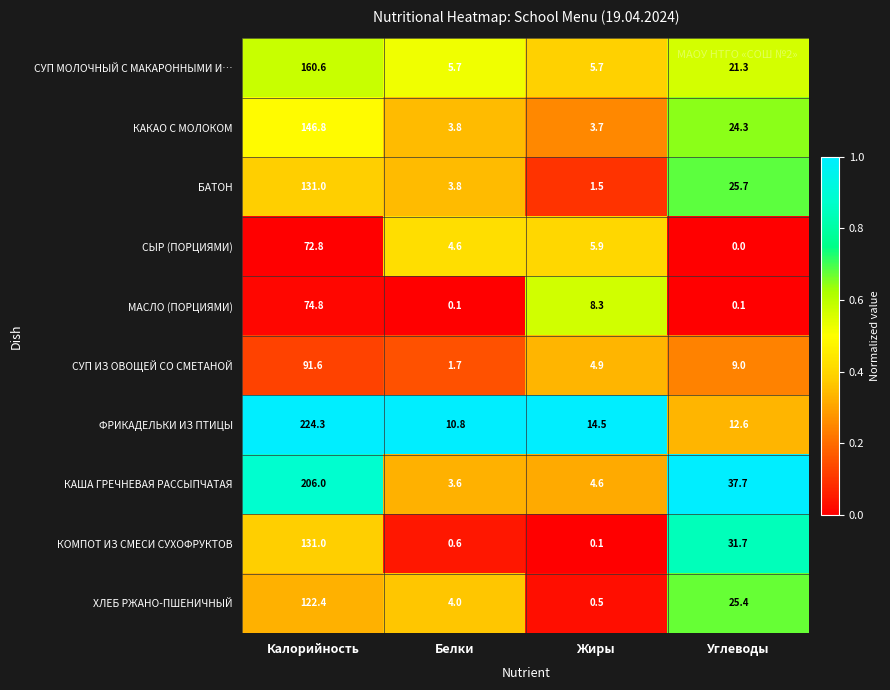

Which category has the highest value in the БАТОН series?

Калорийность